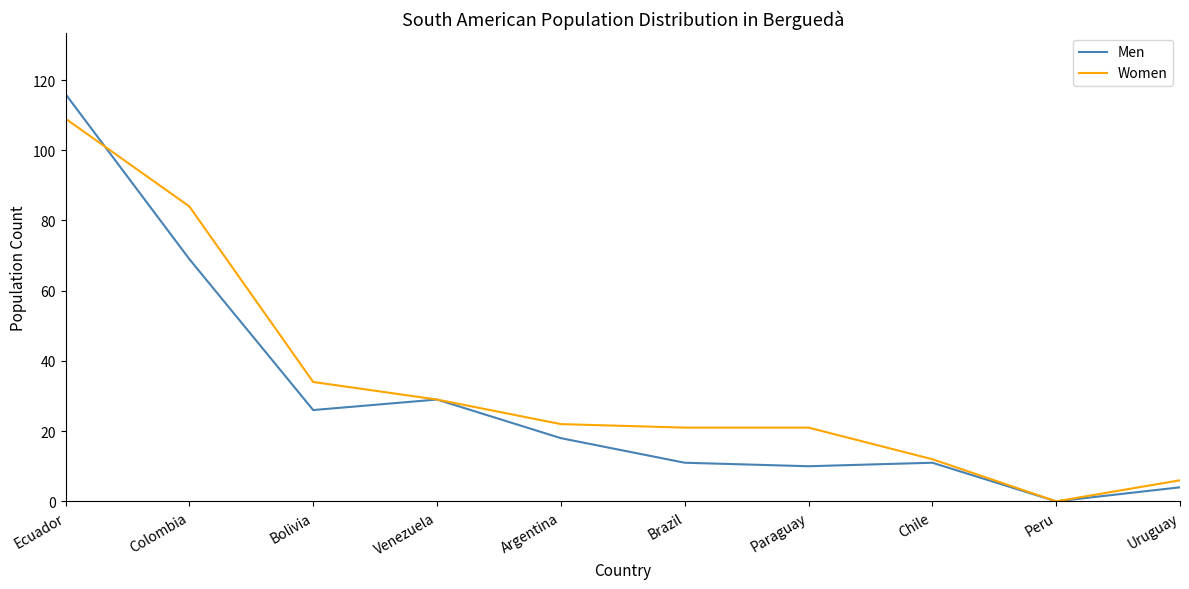

Does the chart have visible grid lines?

No